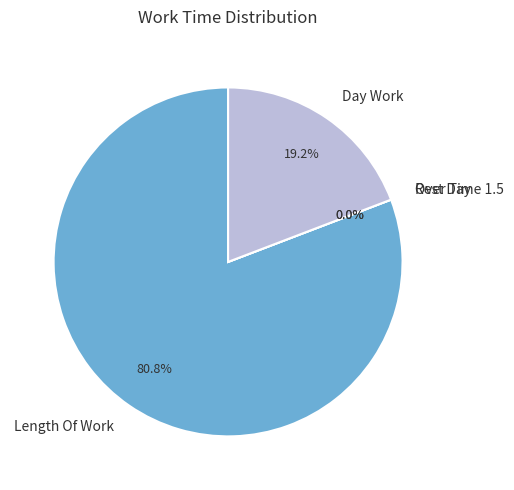

Is Rest Day the majority of the pie?

No